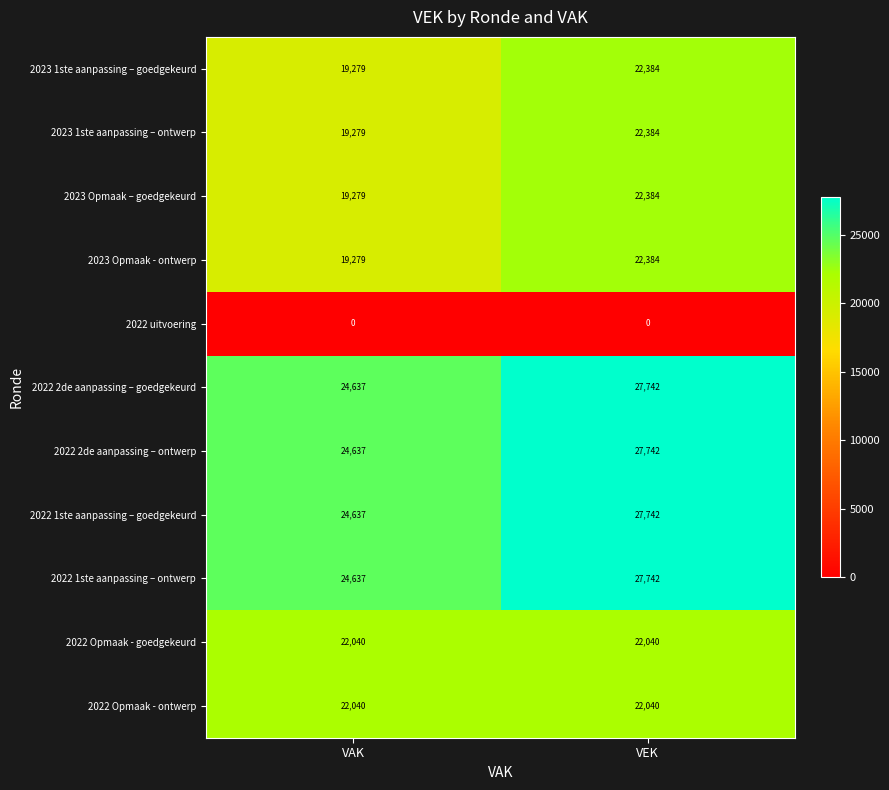

What is the maximum value shown in the chart?

27742